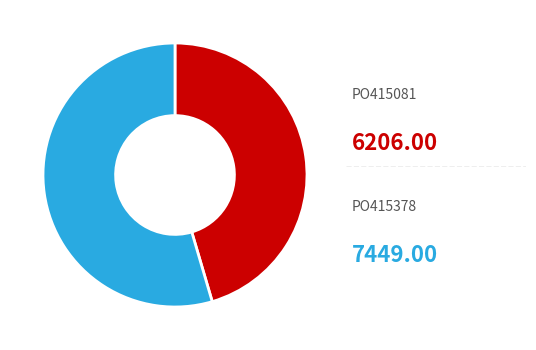

Does any single category account for the majority?

Yes